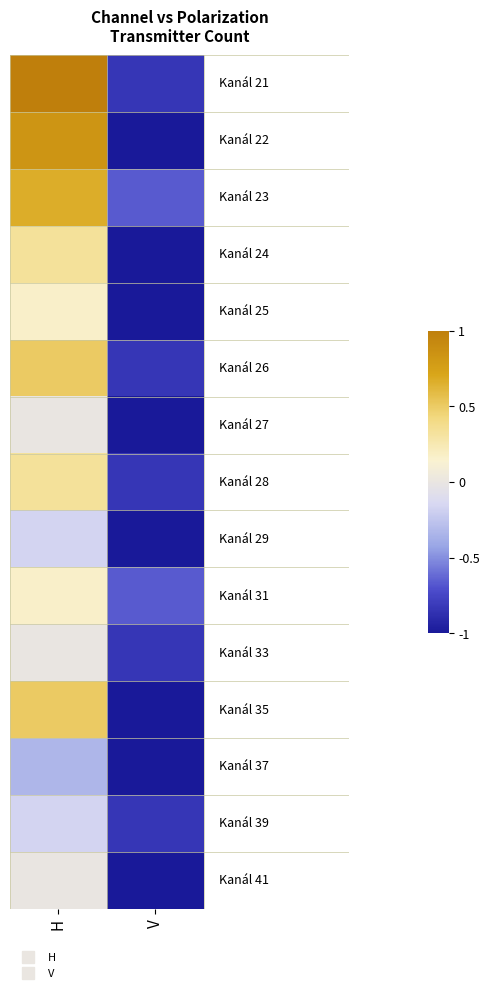

What is the minimum value shown in the chart?

-1.0